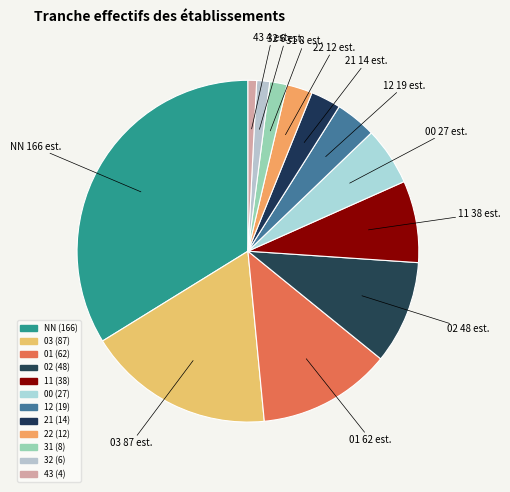

What is the largest slice in the pie chart?

NN